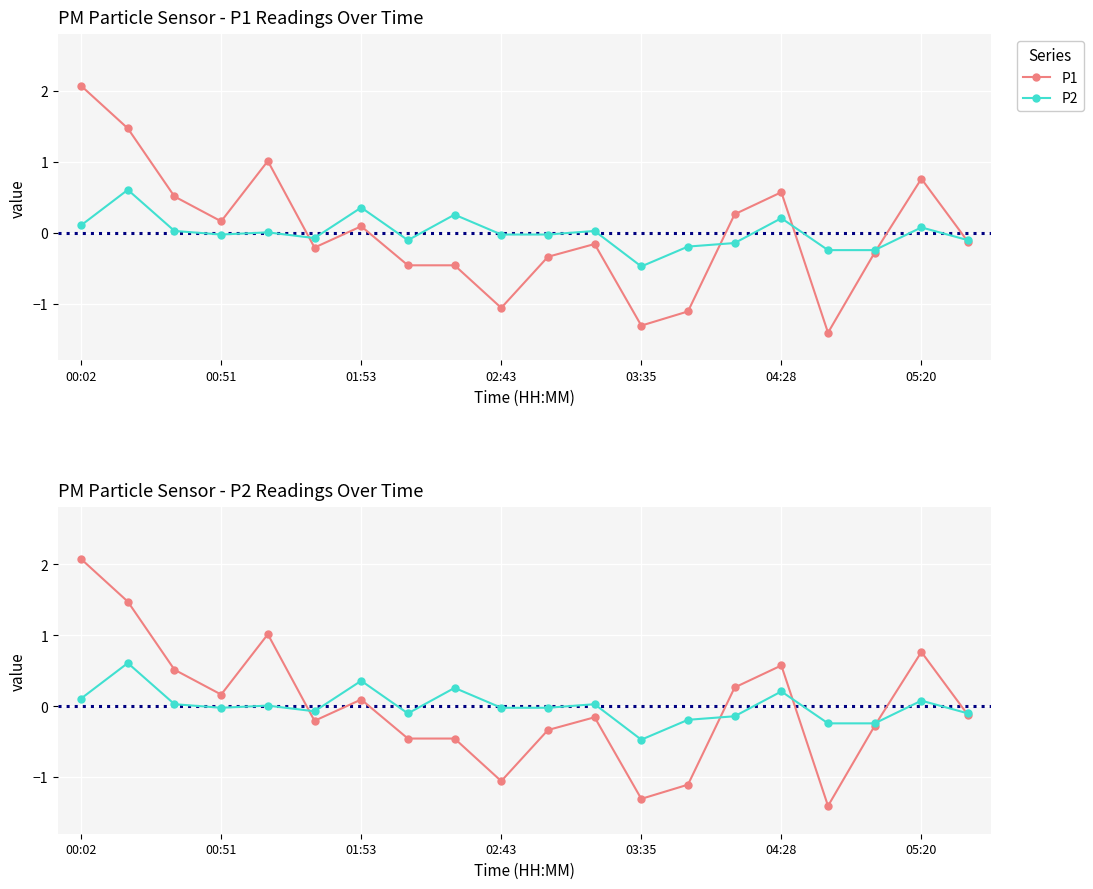

Reading left to right, extract all data points from this chart.

P1: 2.1	1.5	0.5	0.2	1.0	-0.2	0.1	-0.5	-0.5	-1.1	-0.3	-0.2	-1.3	-1.1	0.3	0.6	-1.4	-0.3	0.8	-0.1
P2: 0.1	0.6	0.0	-0.0	0.0	-0.1	0.4	-0.1	0.3	-0.0	-0.0	0.0	-0.5	-0.2	-0.1	0.2	-0.2	-0.2	0.1	-0.1